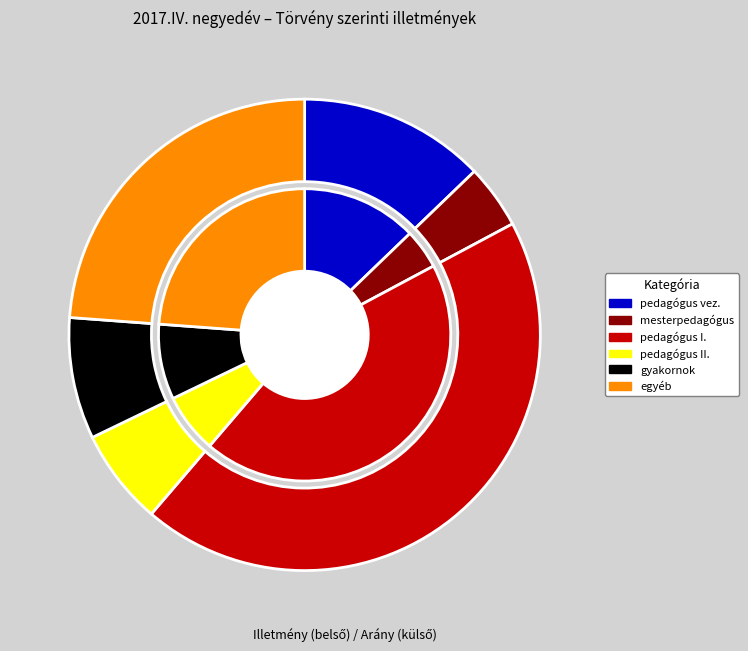

What portion of the pie excludes gyakornok (pedagógus)?

91.7%